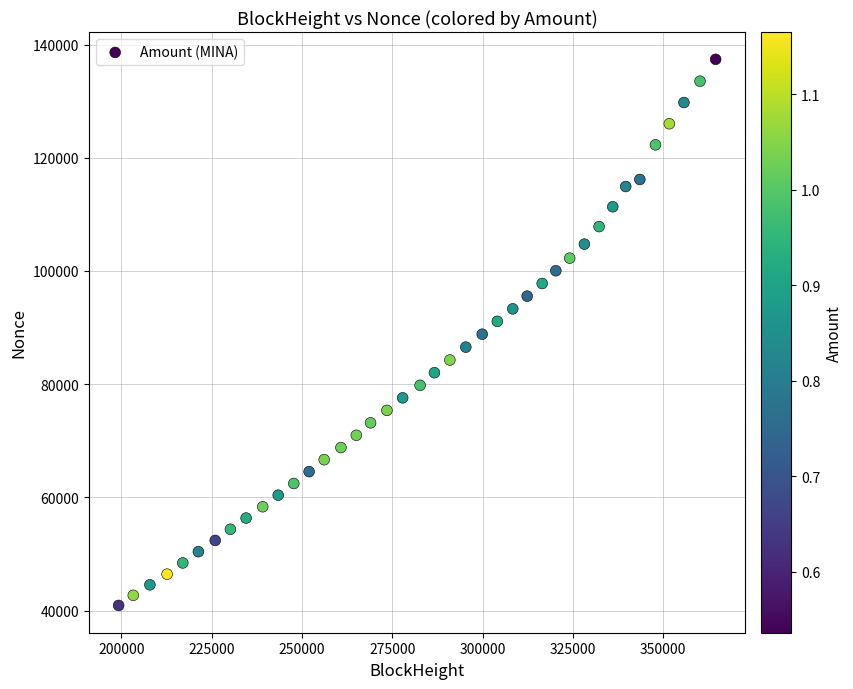

What is the range of X values (max minus min)?

165324